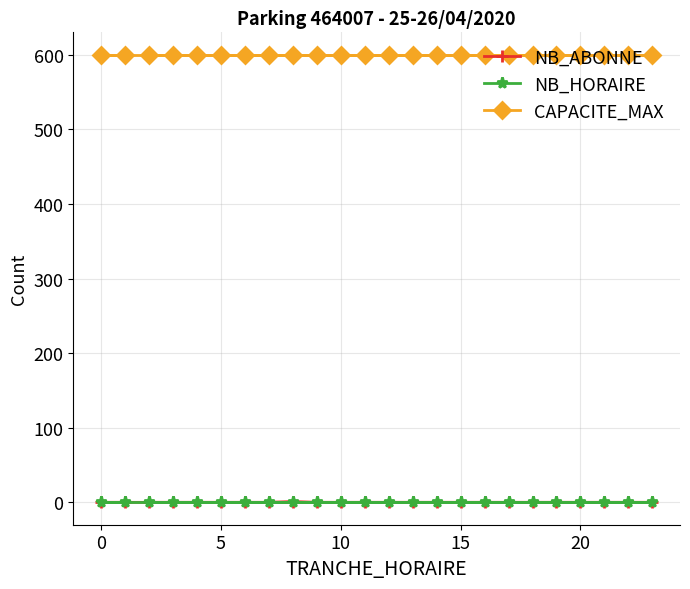

True or false: CAPACITE_MAX has a value of 600 at 0.

True